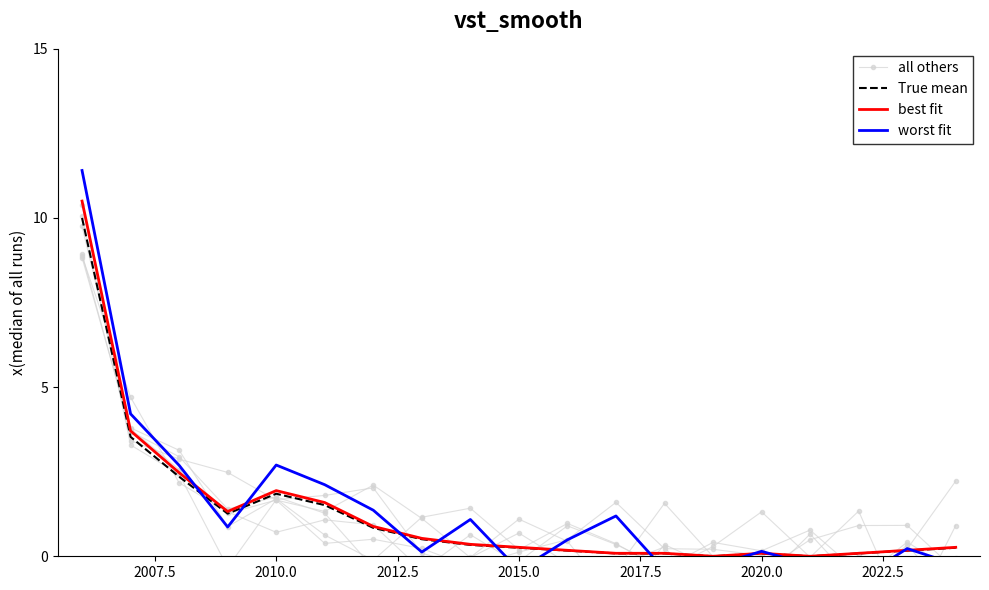

What is the highest value of the True mean series?

10.0